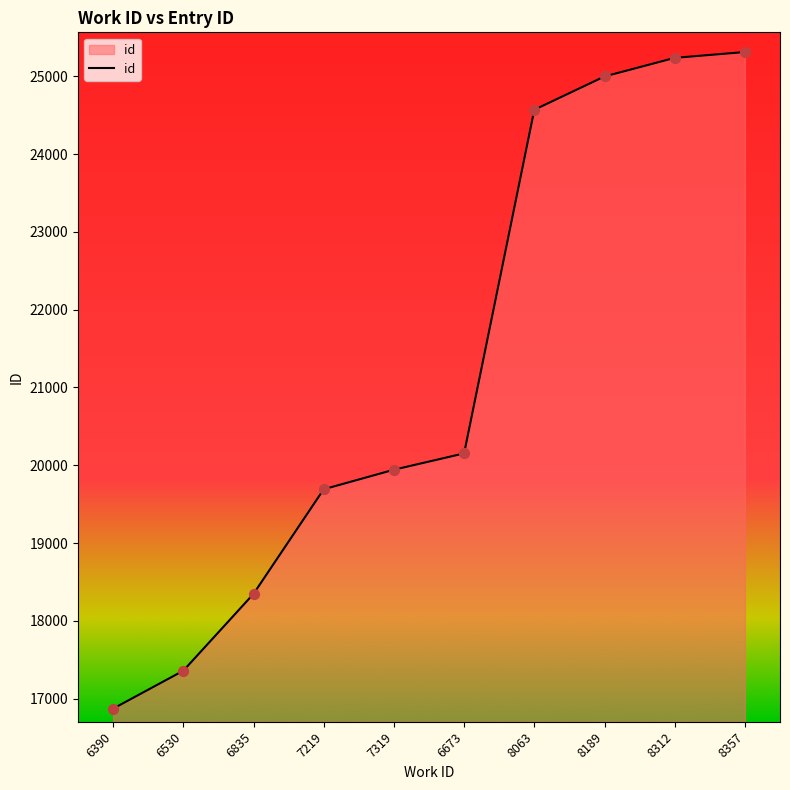

Approximately how many times larger is the value at 7319 compared to 8063?

0.8